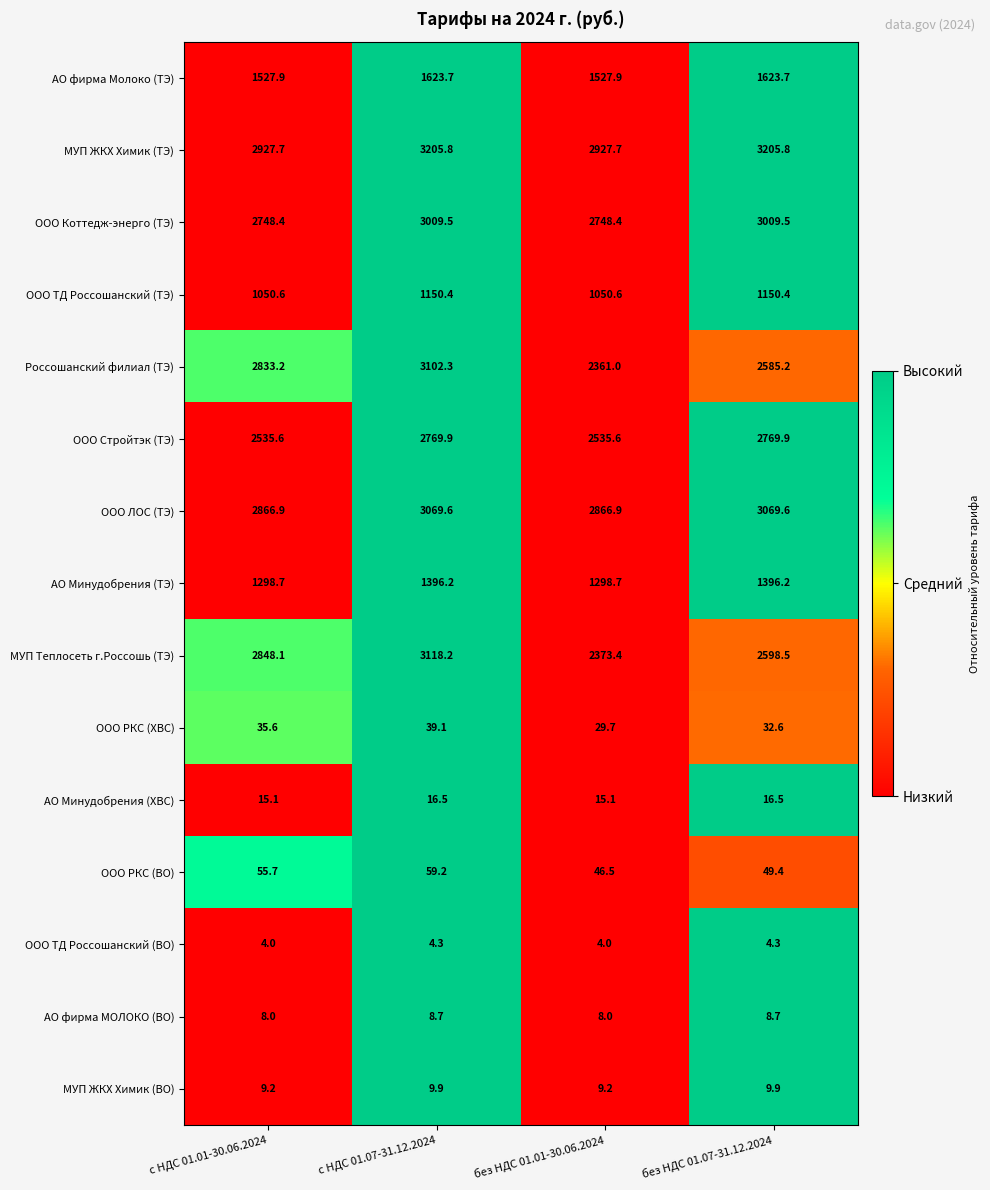

The ООО ЛОС (ТЭ) series shows 3807.3 at с НДС 01.01-30.06.2024. True or false?

False